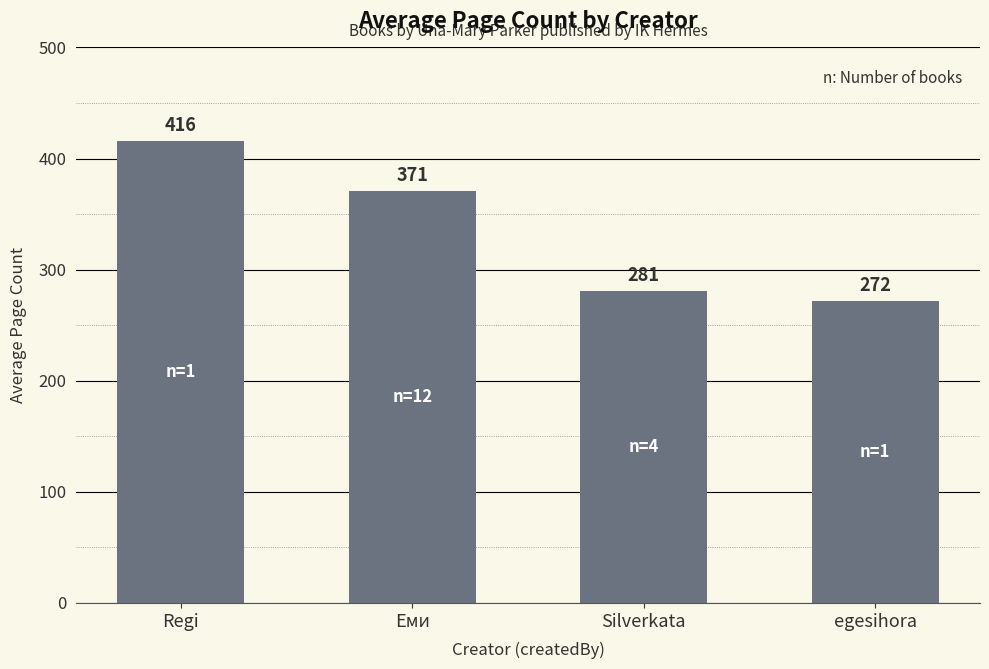

What is the change in value from Еми to egesihora?

-99